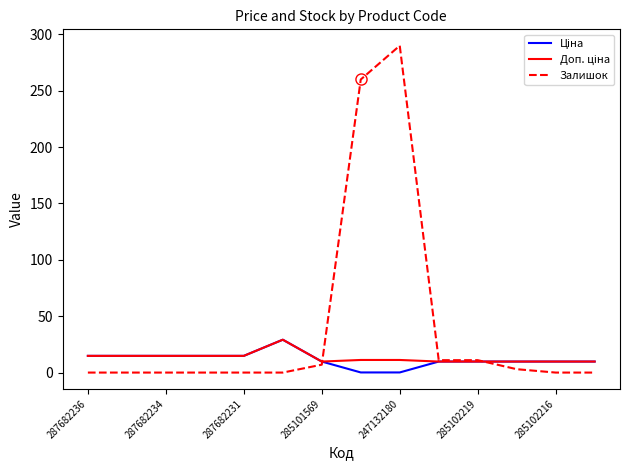

True or false: Залишок has more than 0 points higher than both neighbors.

True